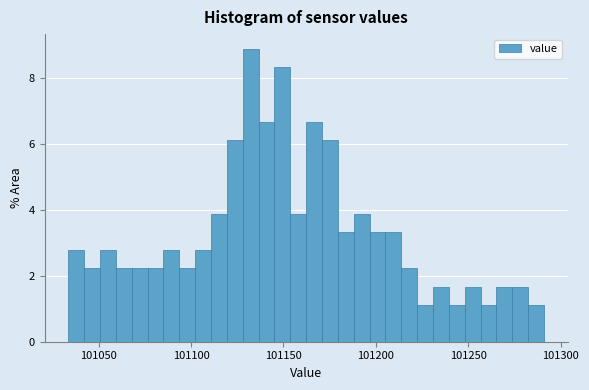

Read against the x-axis, roughly where is the centre of the tallest bar?

101130